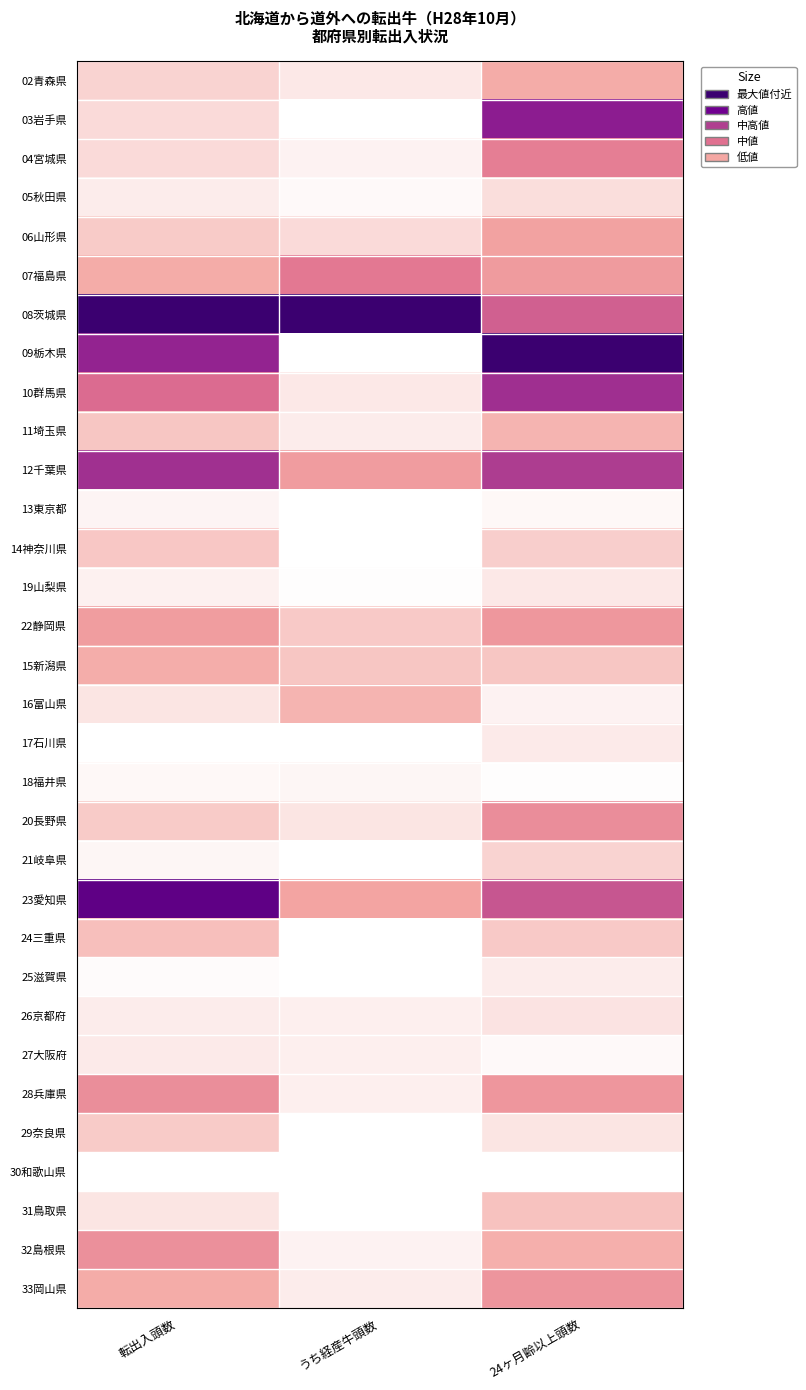

Reading left to right, list all the values displayed in this chart.

02青森県: 転出入頭数=0.1	うち経産牛頭数=0.1	24ヶ月齢以上頭数=0.2
03岩手県: 転出入頭数=0.1	うち経産牛頭数=0.0	24ヶ月齢以上頭数=0.7
04宮城県: 転出入頭数=0.1	うち経産牛頭数=0.0	24ヶ月齢以上頭数=0.4
05秋田県: 転出入頭数=0.0	うち経産牛頭数=0.0	24ヶ月齢以上頭数=0.1
06山形県: 転出入頭数=0.1	うち経産牛頭数=0.1	24ヶ月齢以上頭数=0.2
07福島県: 転出入頭数=0.2	うち経産牛頭数=0.4	24ヶ月齢以上頭数=0.2
08茨城県: 転出入頭数=1.0	うち経産牛頭数=1.0	24ヶ月齢以上頭数=0.5
09栃木県: 転出入頭数=0.7	うち経産牛頭数=0.0	24ヶ月齢以上頭数=1.0
10群馬県: 転出入頭数=0.4	うち経産牛頭数=0.1	24ヶ月齢以上頭数=0.6
11埼玉県: 転出入頭数=0.1	うち経産牛頭数=0.0	24ヶ月齢以上頭数=0.2
12千葉県: 転出入頭数=0.6	うち経産牛頭数=0.2	24ヶ月齢以上頭数=0.6
13東京都: 転出入頭数=0.0	うち経産牛頭数=0.0	24ヶ月齢以上頭数=0.0
14神奈川県: 転出入頭数=0.1	うち経産牛頭数=0.0	24ヶ月齢以上頭数=0.1
19山梨県: 転出入頭数=0.0	うち経産牛頭数=0.0	24ヶ月齢以上頭数=0.1
22静岡県: 転出入頭数=0.2	うち経産牛頭数=0.1	24ヶ月齢以上頭数=0.3
15新潟県: 転出入頭数=0.2	うち経産牛頭数=0.1	24ヶ月齢以上頭数=0.1
16富山県: 転出入頭数=0.1	うち経産牛頭数=0.2	24ヶ月齢以上頭数=0.0
17石川県: 転出入頭数=0.0	うち経産牛頭数=0.0	24ヶ月齢以上頭数=0.1
18福井県: 転出入頭数=0.0	うち経産牛頭数=0.0	24ヶ月齢以上頭数=0.0
20長野県: 転出入頭数=0.1	うち経産牛頭数=0.1	24ヶ月齢以上頭数=0.3
21岐阜県: 転出入頭数=0.0	うち経産牛頭数=0.0	24ヶ月齢以上頭数=0.1
23愛知県: 転出入頭数=0.9	うち経産牛頭数=0.2	24ヶ月齢以上頭数=0.5
24三重県: 転出入頭数=0.1	うち経産牛頭数=0.0	24ヶ月齢以上頭数=0.1
25滋賀県: 転出入頭数=0.0	うち経産牛頭数=0.0	24ヶ月齢以上頭数=0.0
26京都府: 転出入頭数=0.0	うち経産牛頭数=0.0	24ヶ月齢以上頭数=0.1
27大阪府: 転出入頭数=0.0	うち経産牛頭数=0.0	24ヶ月齢以上頭数=0.0
28兵庫県: 転出入頭数=0.3	うち経産牛頭数=0.0	24ヶ月齢以上頭数=0.3
29奈良県: 転出入頭数=0.1	うち経産牛頭数=0.0	24ヶ月齢以上頭数=0.1
30和歌山県: 転出入頭数=0.0	うち経産牛頭数=0.0	24ヶ月齢以上頭数=0.0
31鳥取県: 転出入頭数=0.1	うち経産牛頭数=0.0	24ヶ月齢以上頭数=0.1
32島根県: 転出入頭数=0.3	うち経産牛頭数=0.0	24ヶ月齢以上頭数=0.2
33岡山県: 転出入頭数=0.2	うち経産牛頭数=0.0	24ヶ月齢以上頭数=0.3